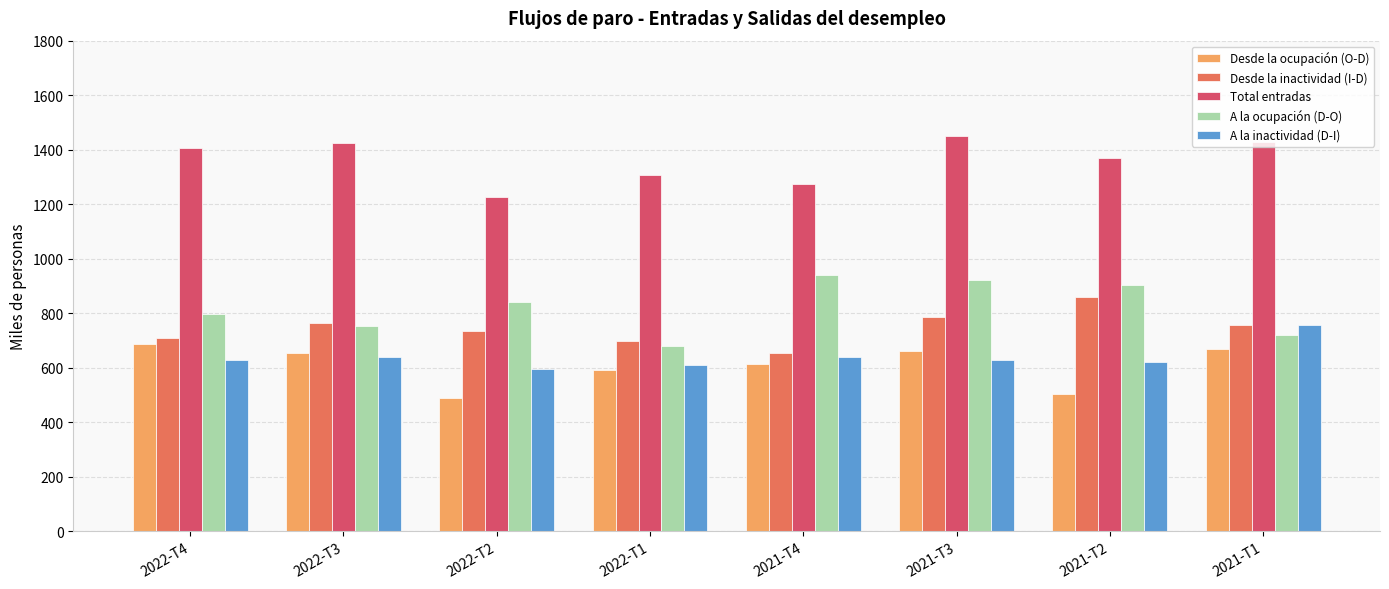

How many groups of bars are there?

8